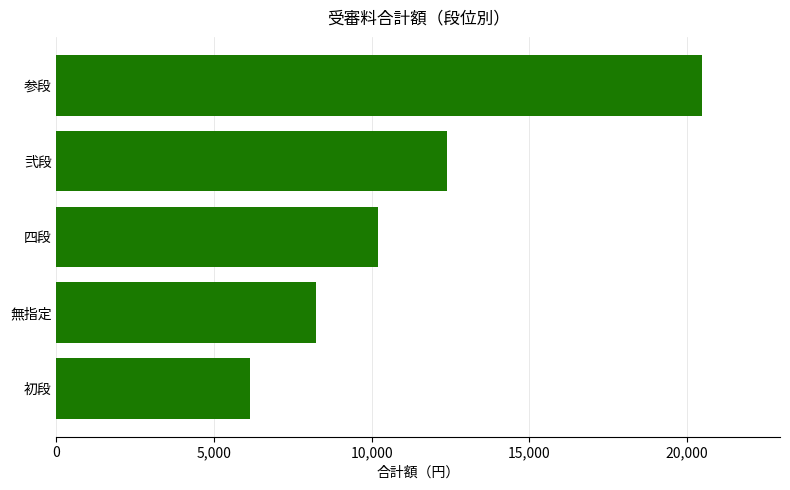

What is the difference between the maximum and minimum values?

14350